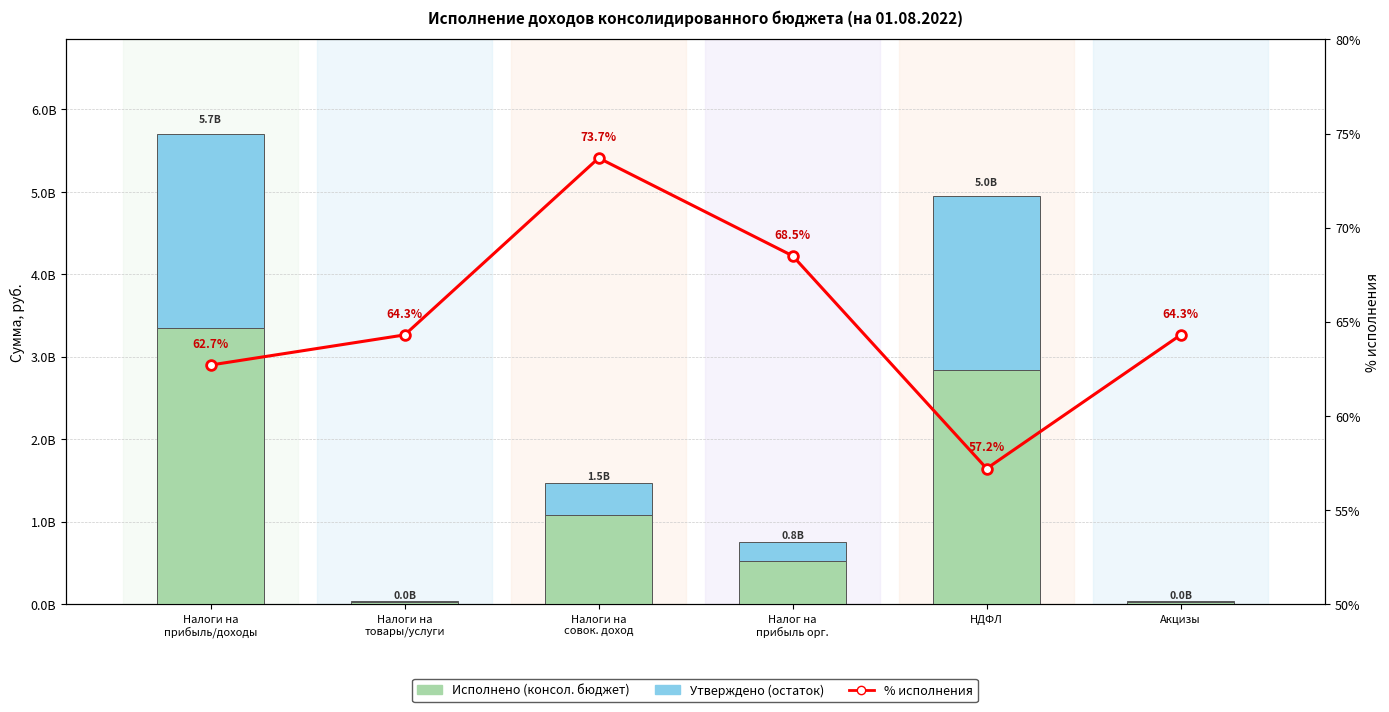

At НДФЛ, list the series in order from smallest to largest.

% исполнения, Утверждено (остаток), Исполнено (консол. бюджет)